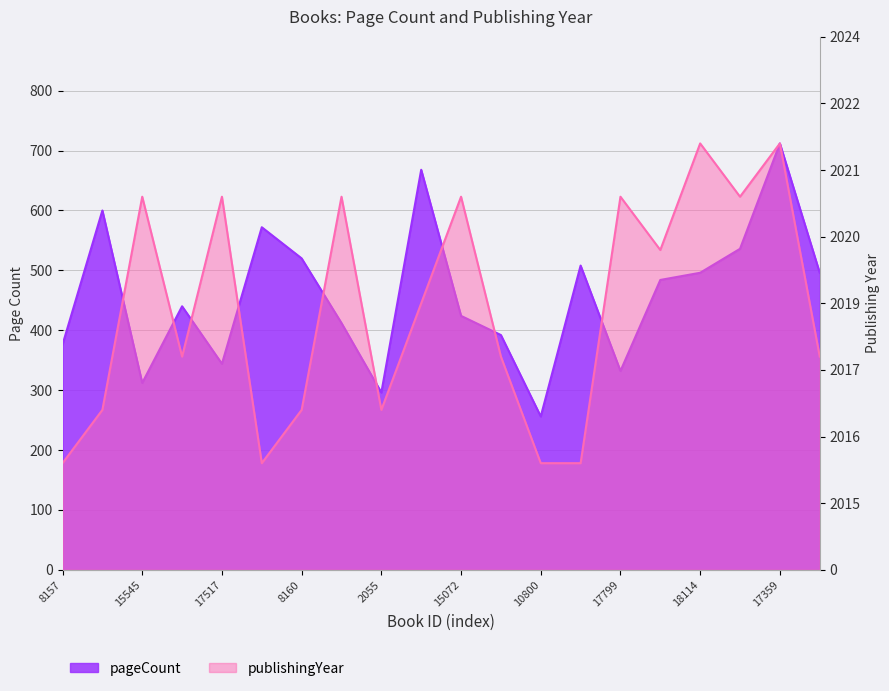

The pageCount series shows 212 at 17517. True or false?

False